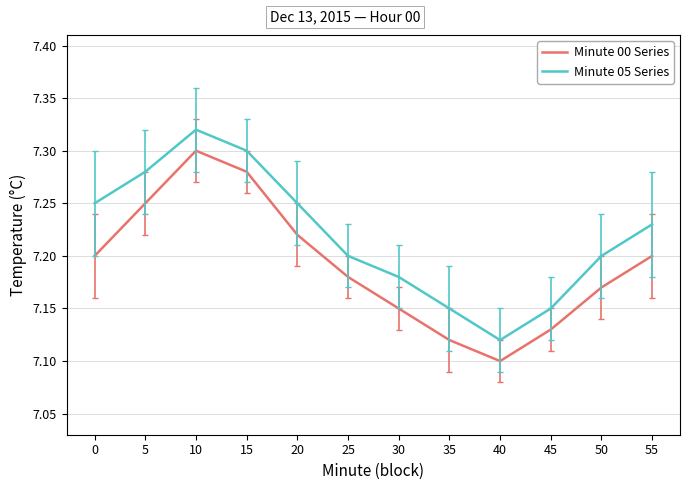

Where is the first local maximum for Minute 00 Series?

10